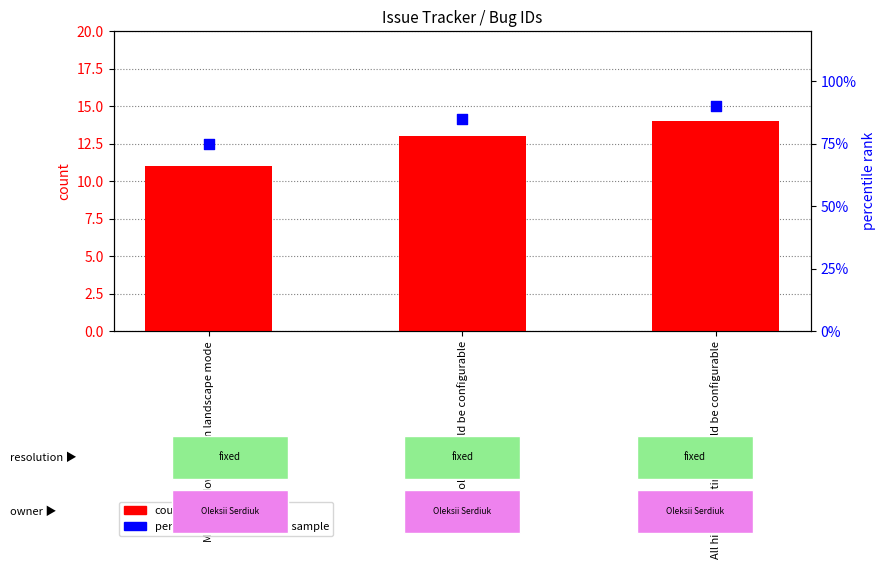

What is the total value across all series at All colors should be configurable?

98